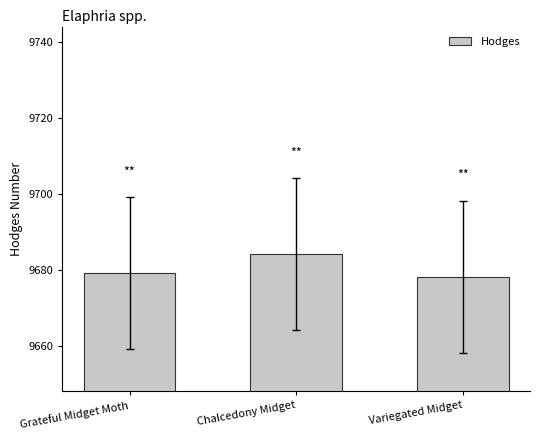

Which has a higher value, Variegated Midget or Chalcedony Midget?

Chalcedony Midget